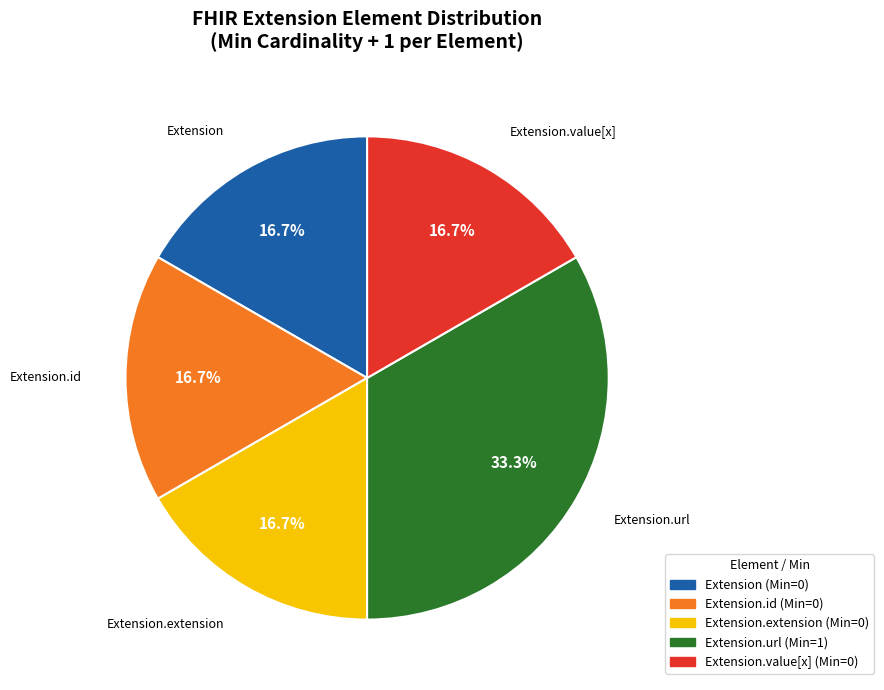

Is there any slice that represents more than half of the pie?

No